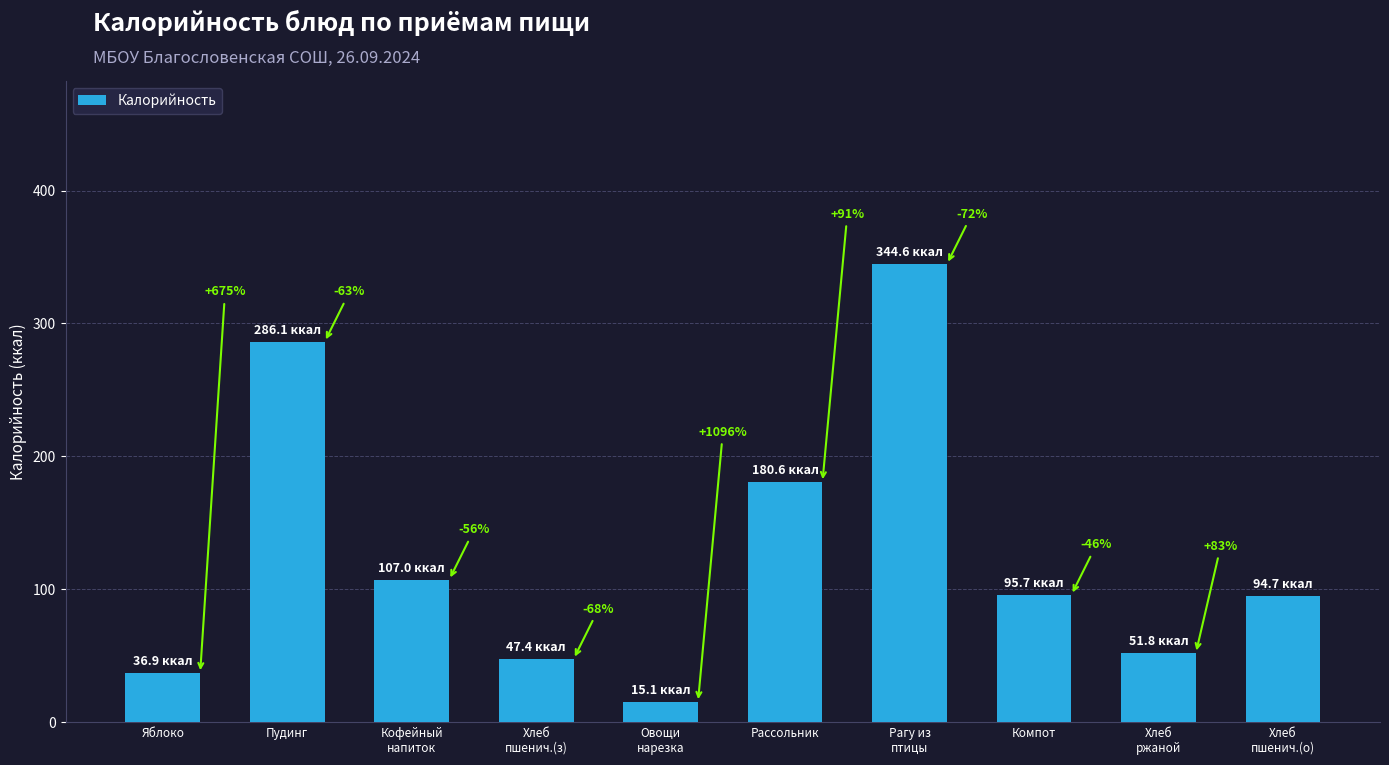

Where does the data first go above 95?

Пудинг